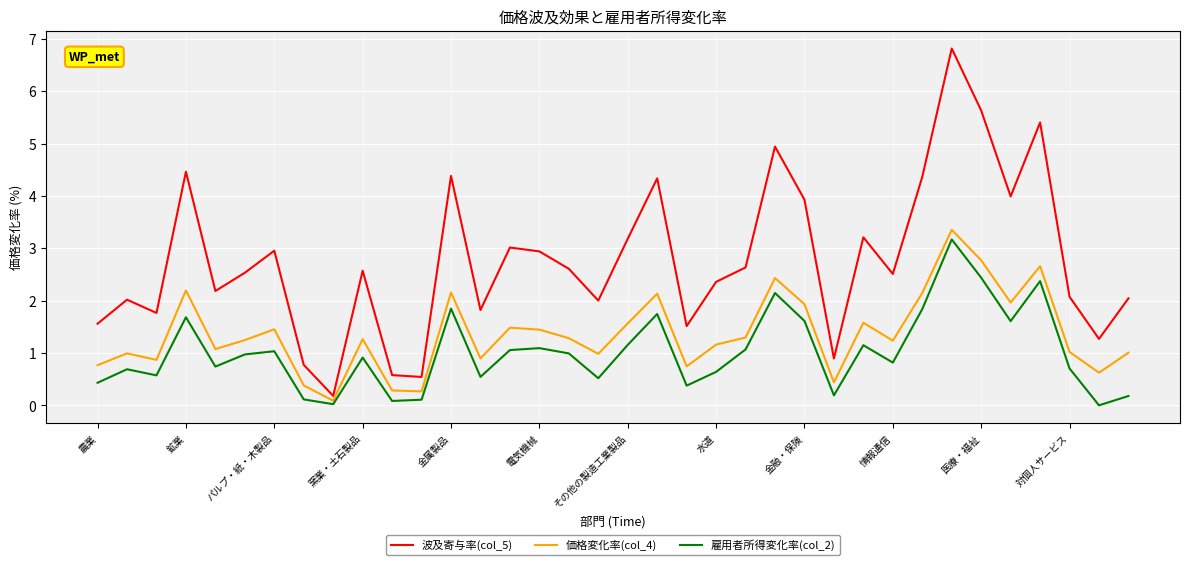

What is the highest value of the 価格変化率(col_4) series?

3.4